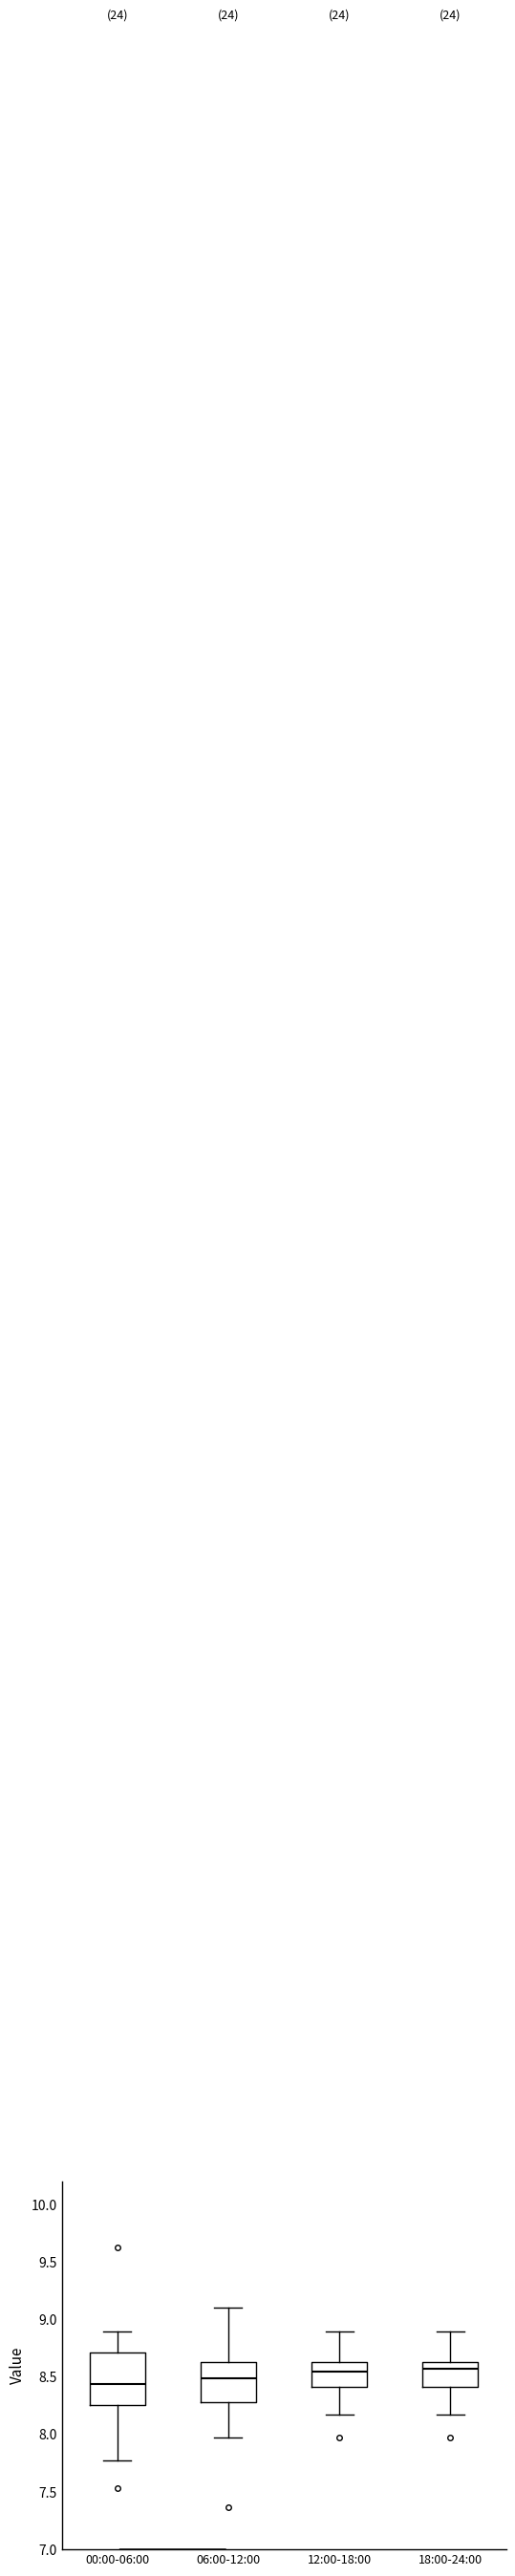

Where is the upper edge of the box for 06:00-12:00 on the y-axis? The values are not printed on the chart, so give them approximately, as read against the axis.

8.65